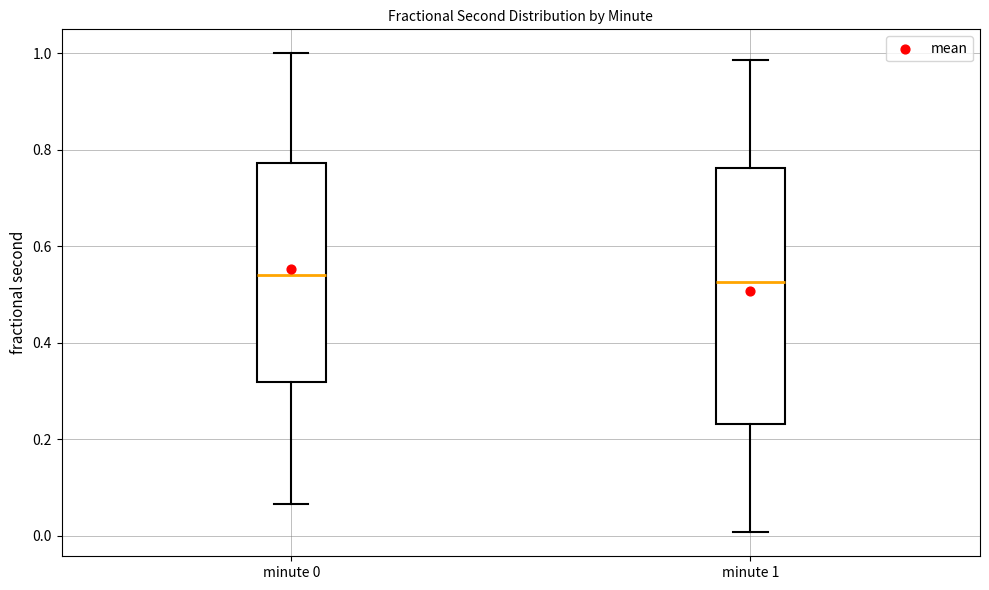

Comparing the boxes themselves (not the whiskers), which one is the tallest?

minute 1